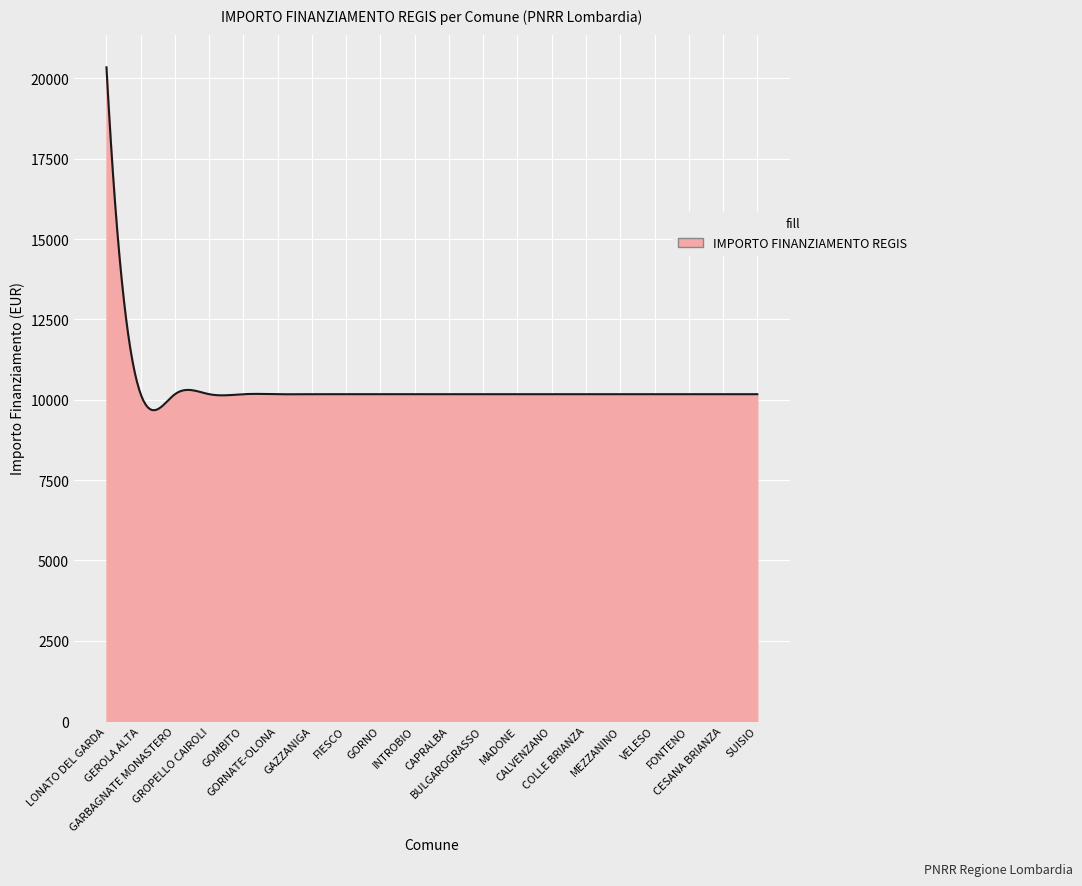

What is the minimum value shown in the chart?

9673.4